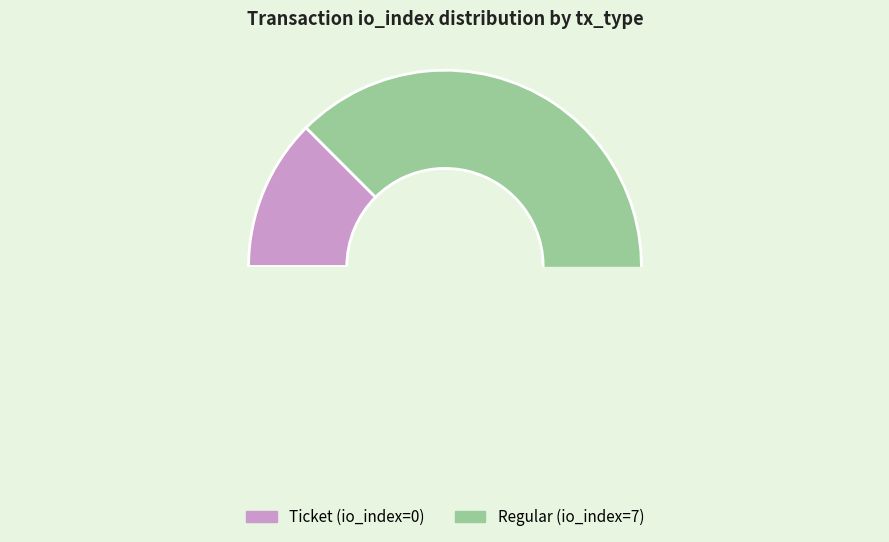

How many slices are in this pie chart?

2